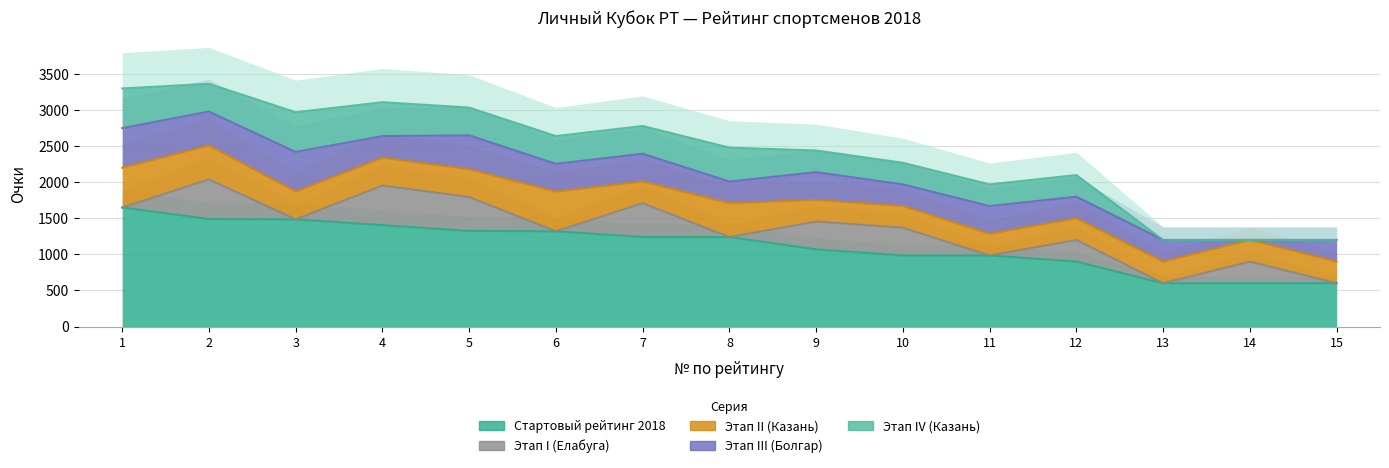

Is the value of Стартовый рейтинг 2018 at 9 greater than the value of Этап I (Елабуга) at 15?

Yes